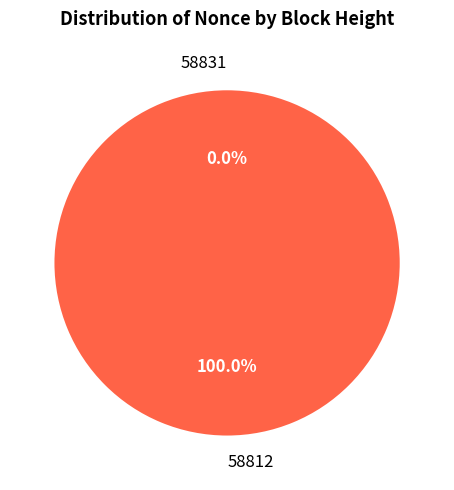

Which has a higher value, 58831 or 58812?

58812